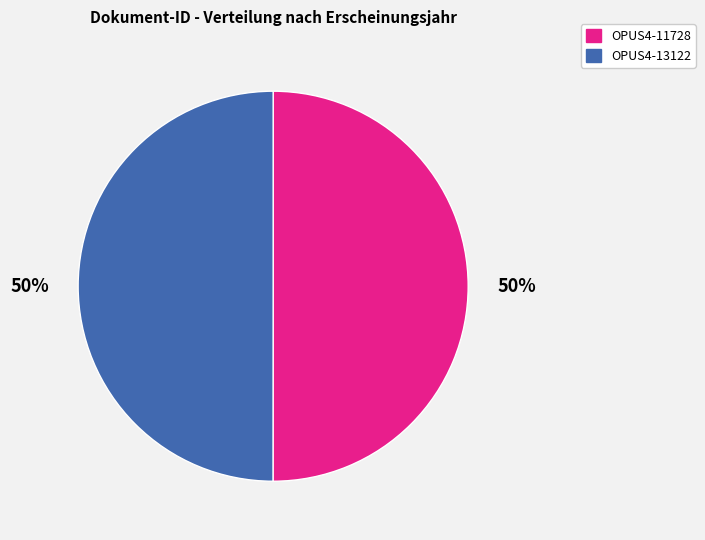

How many slices are in this pie chart?

2